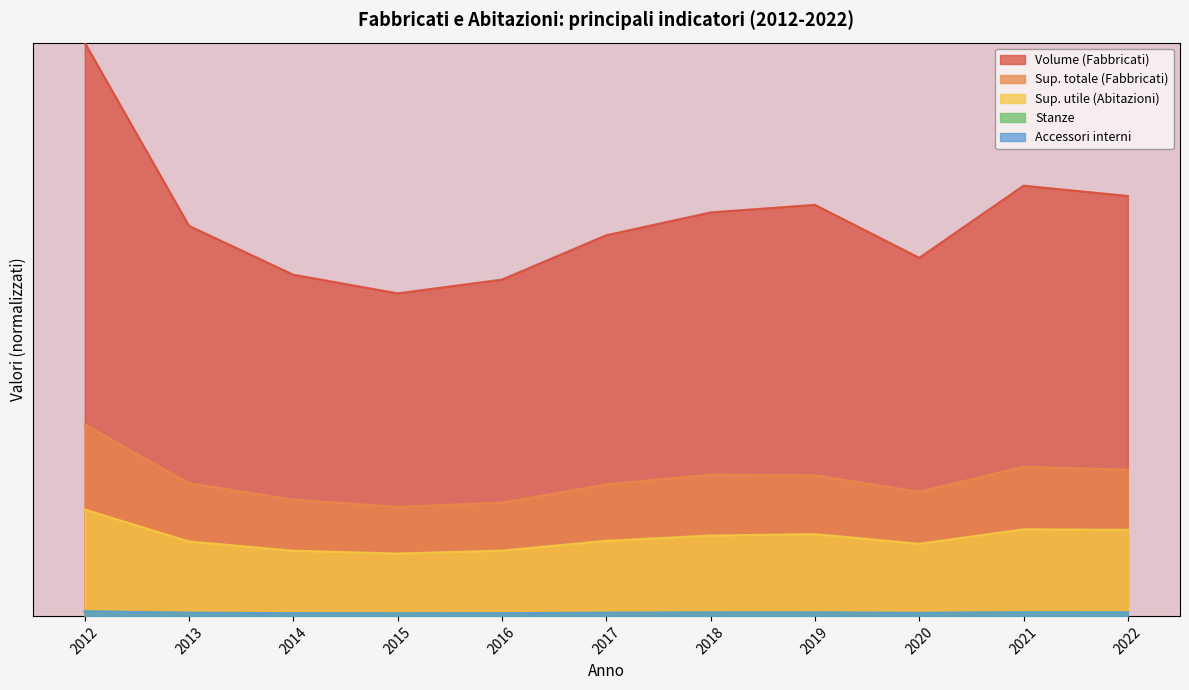

The value of Volume (Fabbricati) at 2022 is 0.7. True or false?

True